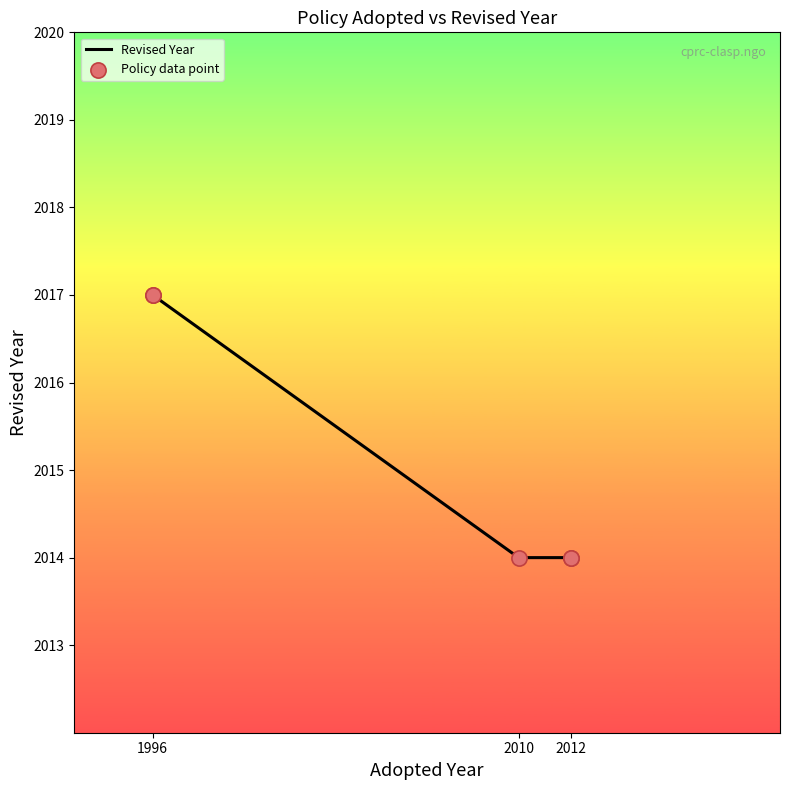

Is the value of Policy data point at 1996 greater than the value of Revised Year at 1996?

No